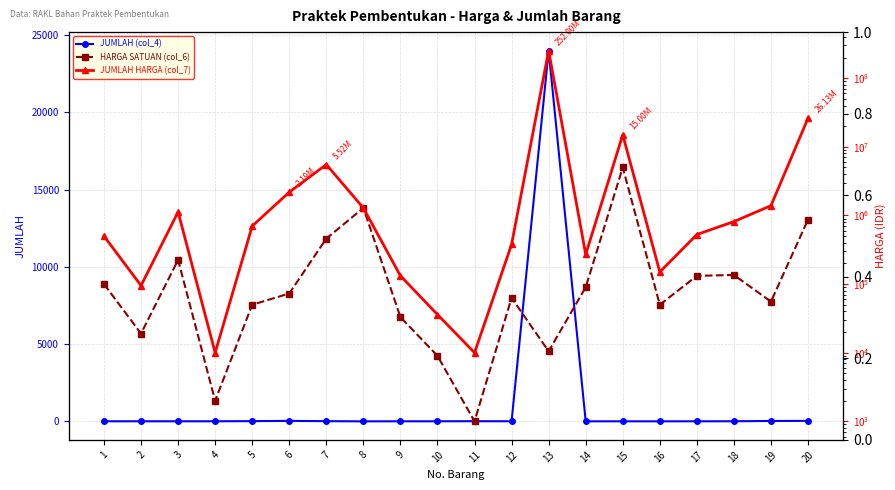

What is the total value across all series at 1?

600005